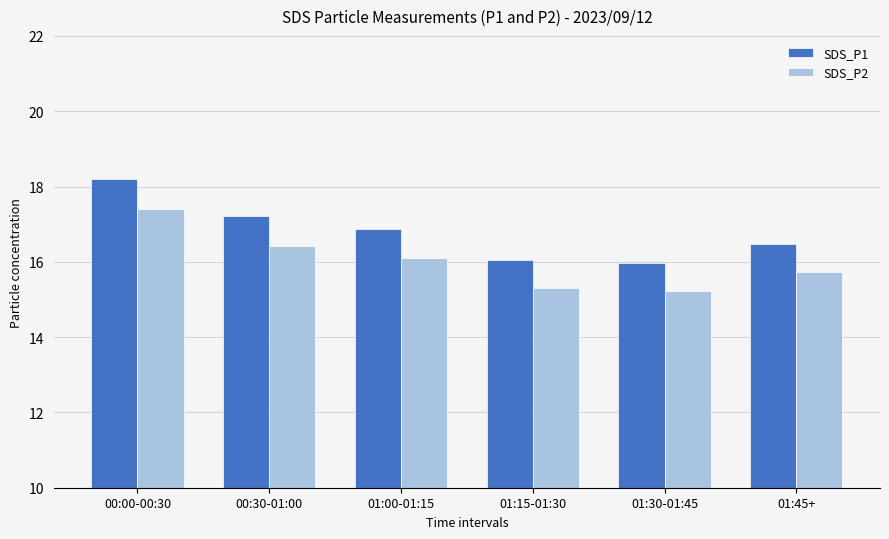

What is the average value of the SDS_P2 series?

16.0